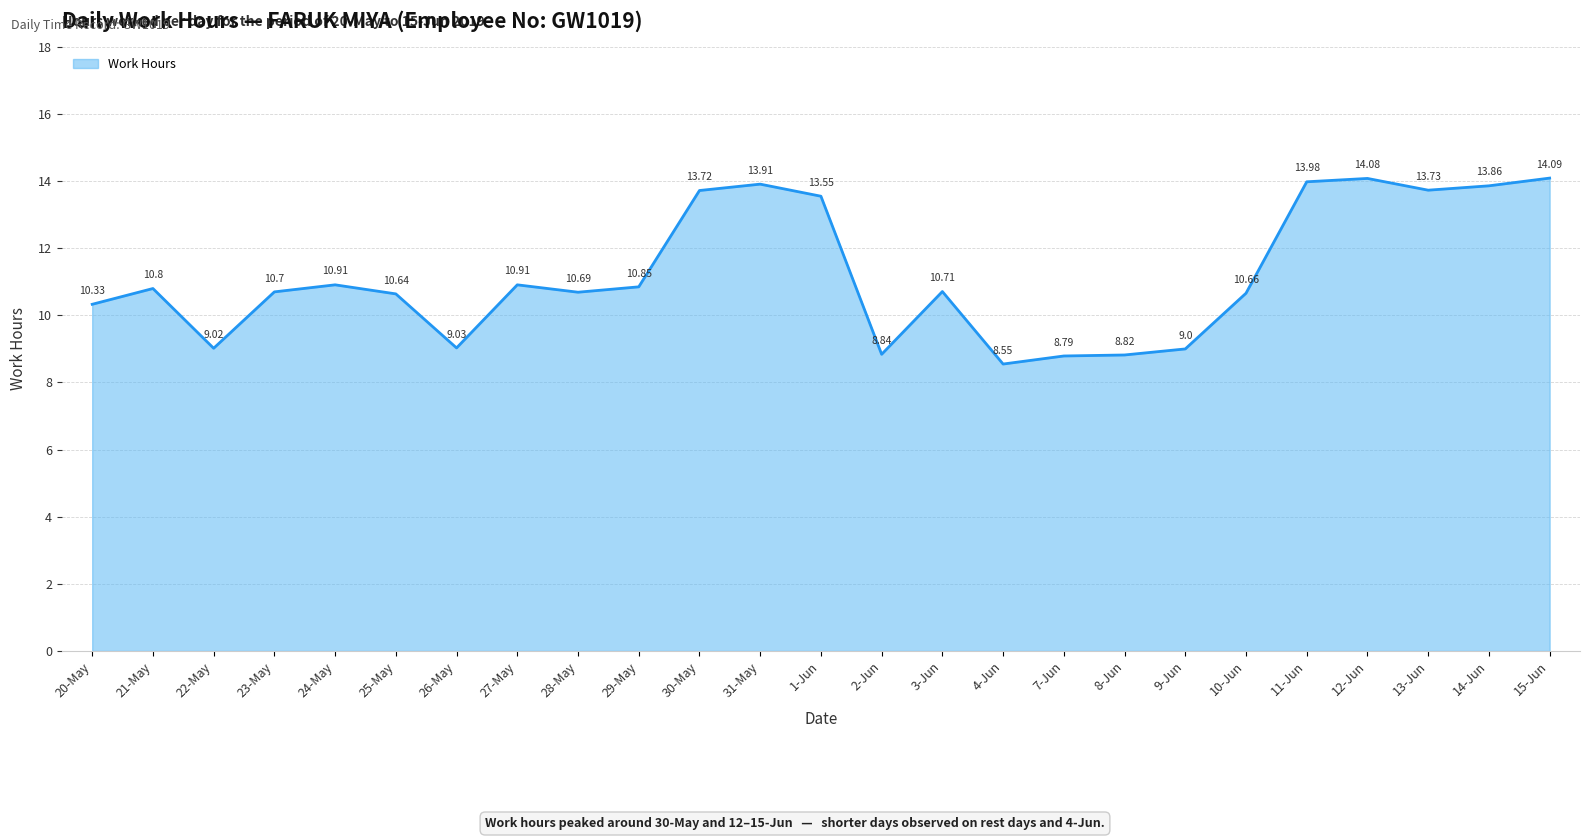

At which category does the chart reach its minimum across all series?

4-Jun